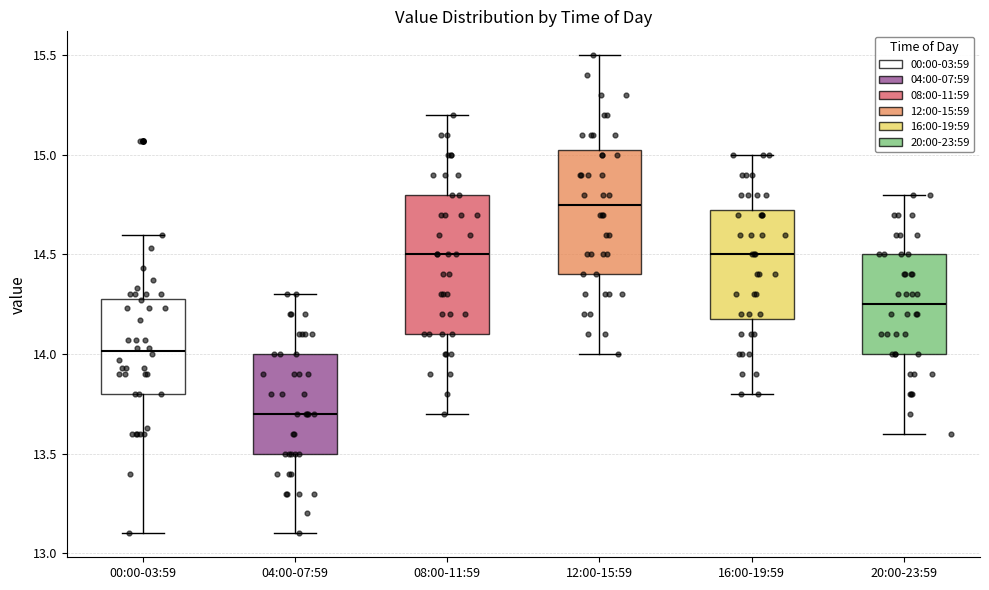

Reading left to right, read every box against the y-axis: the position of its median line, the range the box covers, and the ends of its whiskers. The values are not printed on the chart, so give them approximately, as read against the axis.

00:00-03:59: median 14.00, box 13.80 to 14.30, whiskers 13.10 to 14.60
04:00-07:59: median 13.70, box 13.50 to 14.00, whiskers 13.10 to 14.30
08:00-11:59: median 14.50, box 14.10 to 14.80, whiskers 13.70 to 15.20
12:00-15:59: median 14.75, box 14.40 to 15.05, whiskers 14.00 to 15.50
16:00-19:59: median 14.50, box 14.20 to 14.75, whiskers 13.80 to 15.00
20:00-23:59: median 14.25, box 14.00 to 14.50, whiskers 13.60 to 14.80